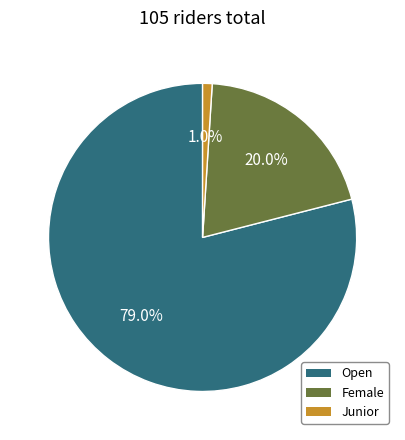

What is the ratio of the value at Open to the value at Junior?

79.0